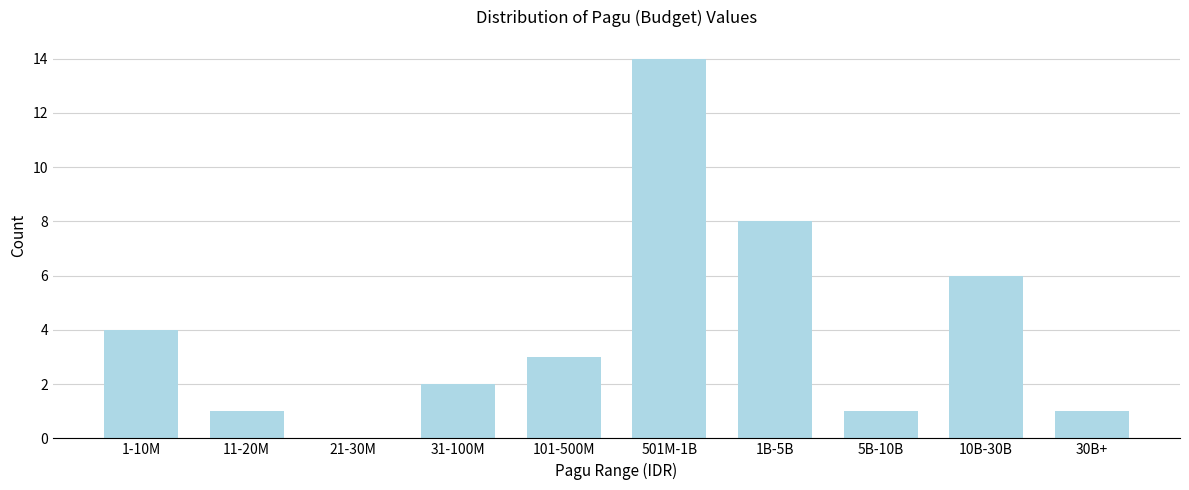

Reading right to left, transcribe all the data shown in this chart.

30B+=1	10B-30B=6	5B-10B=1	1B-5B=8	501M-1B=14	101-500M=3	31-100M=2	21-30M=0	11-20M=1	1-10M=4